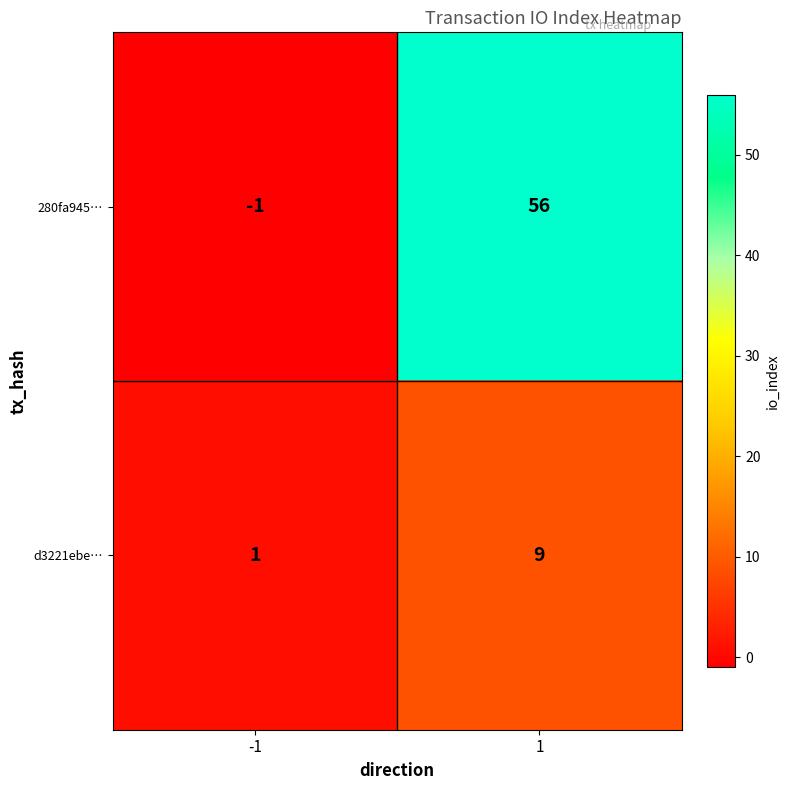

Reading left to right, what are all the values shown in this chart?

280fa945…: -1=-1	1=56
d3221ebe…: -1=1	1=9